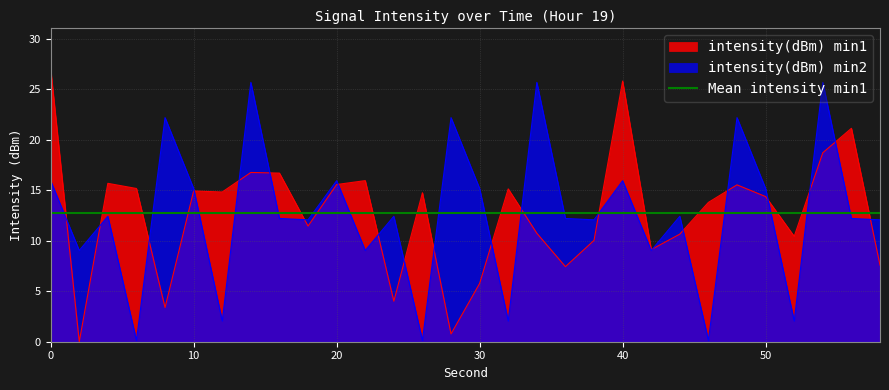

True or false: intensity(dBm) min1 and intensity(dBm) min2 cross at least once.

True